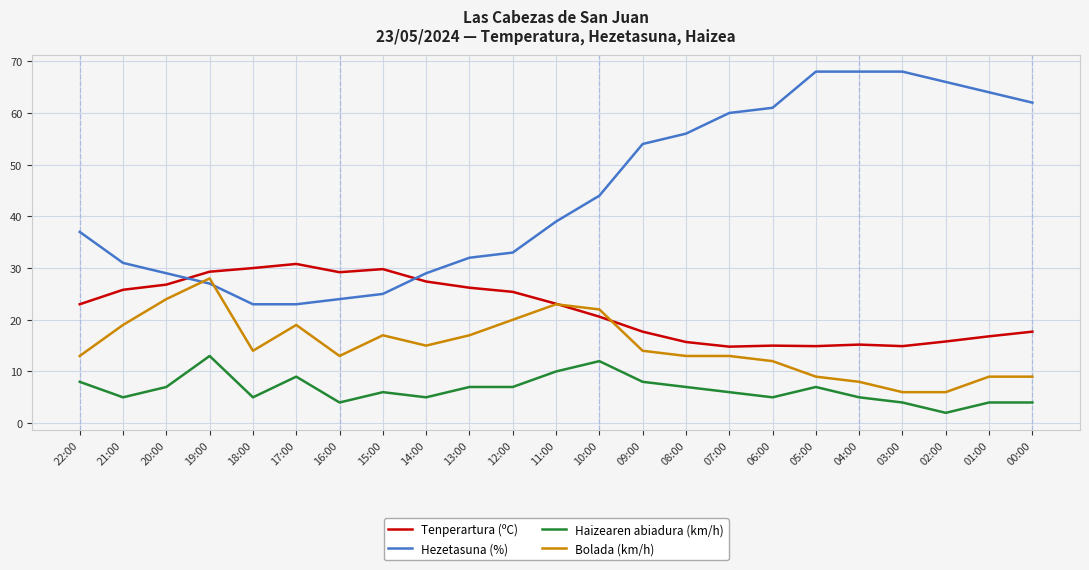

What is the highest value of the Bolada (km/h) series?

28.0